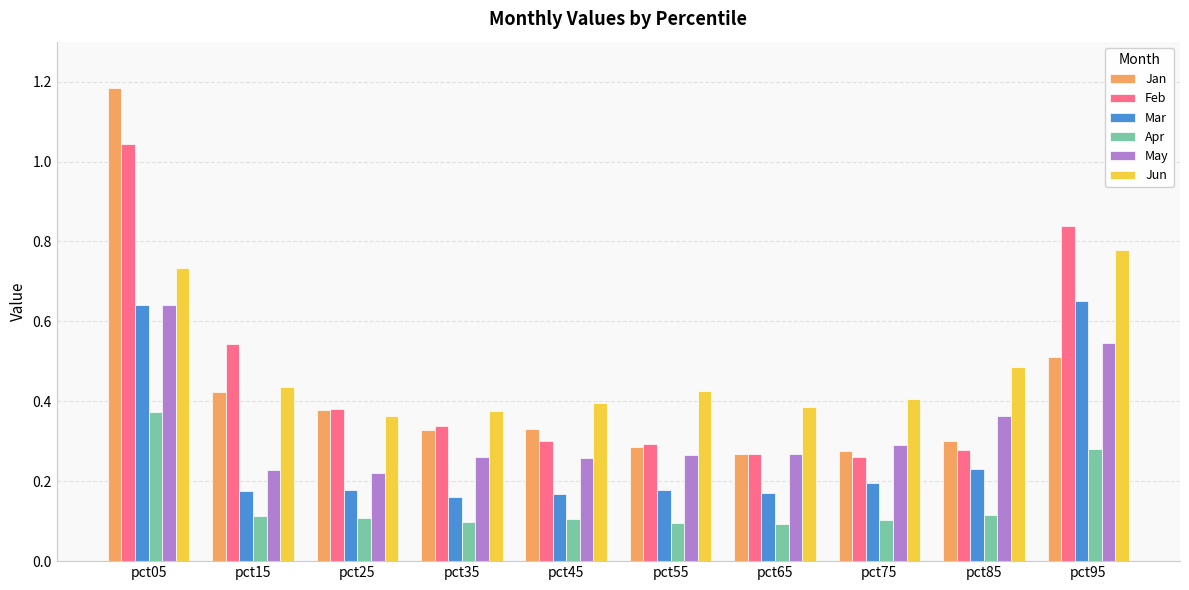

Is it true that Feb equals 0.4 at pct65?

False